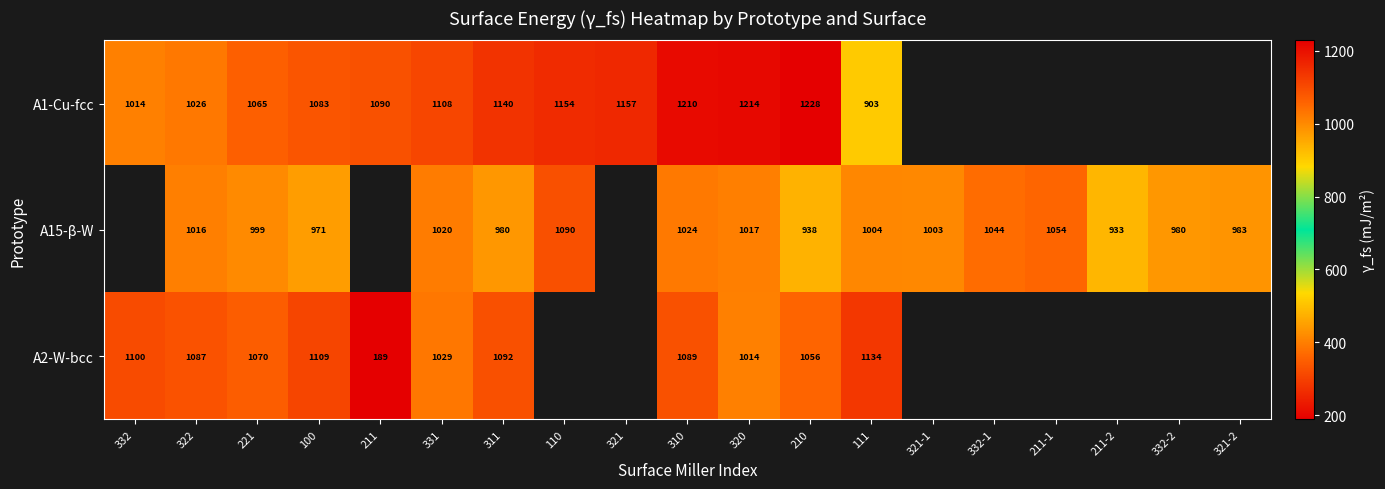

Which label corresponds to the smallest value in the chart?

211